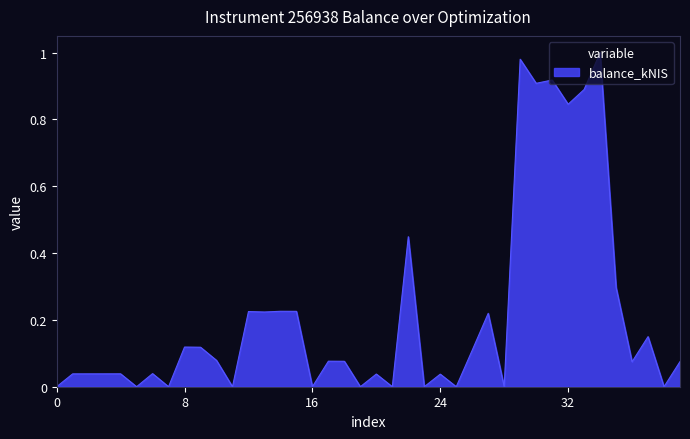

What is the difference between the second highest and minimum values?

1.0